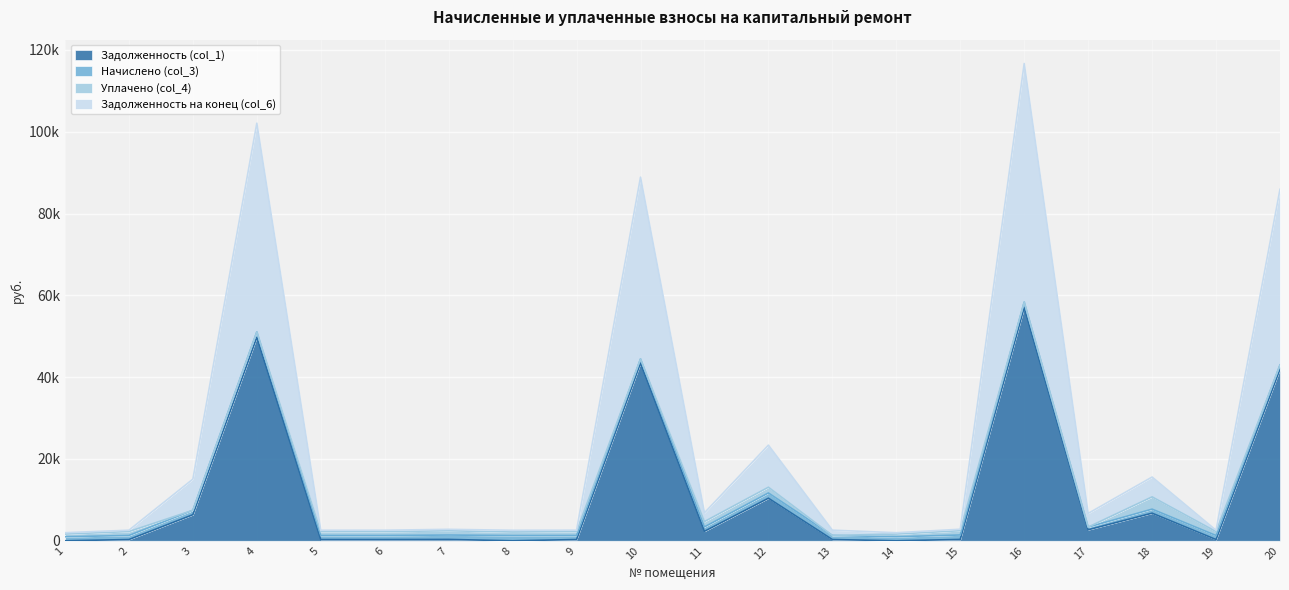

At which category is the sum across all series the highest?

16